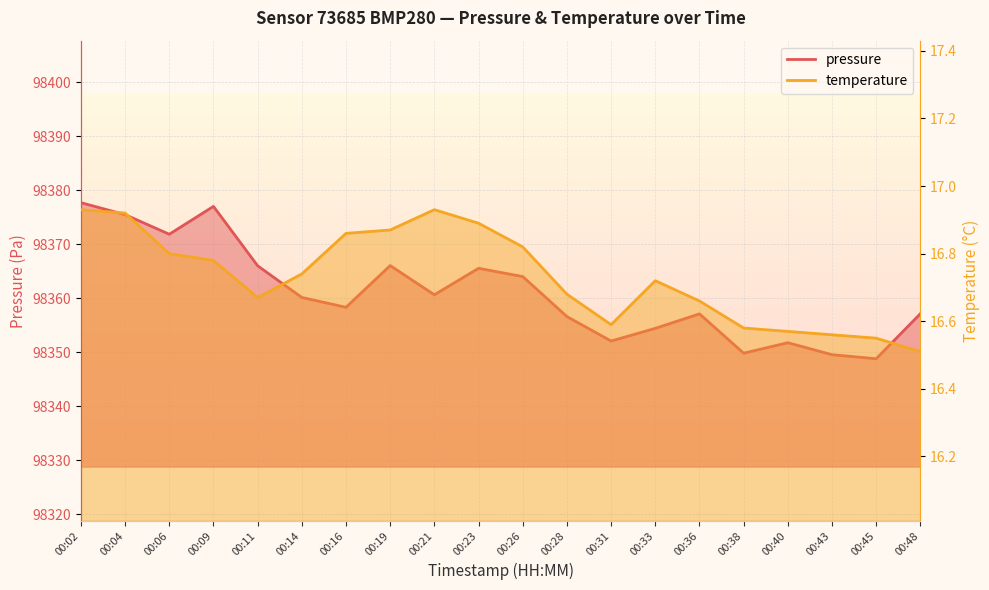

What is the value of the pressure point at the 9th from the left?

98360.6